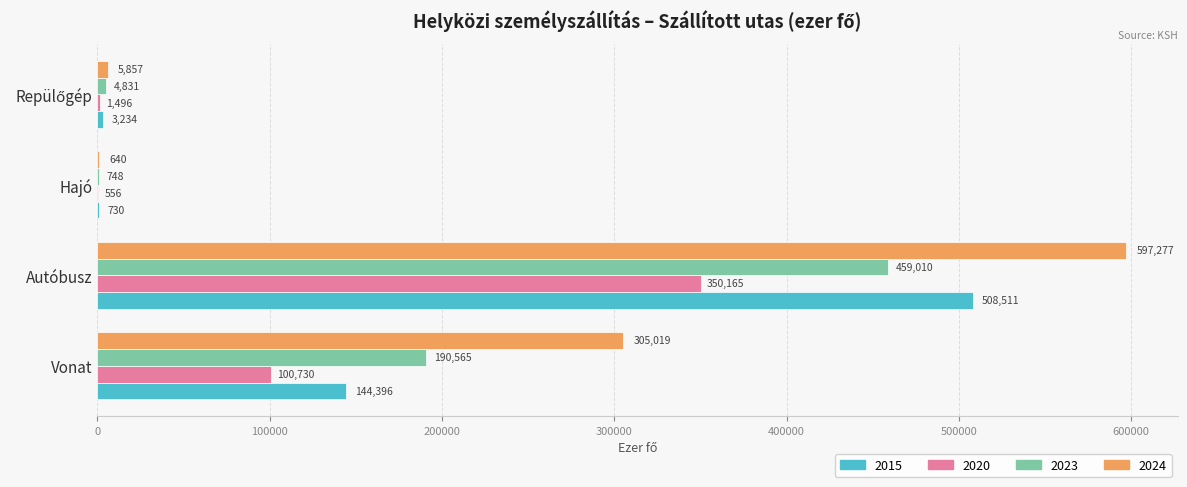

The 2020 series shows 100729.6 at Vonat. True or false?

True